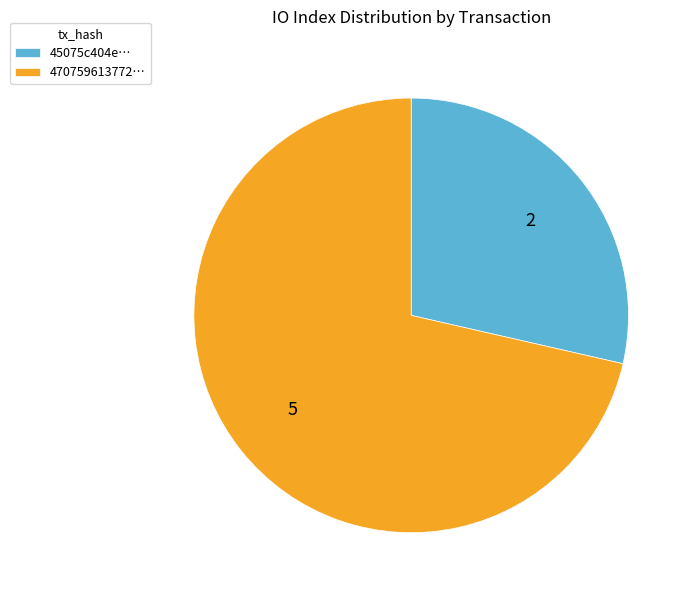

The 470759613772… slice represents 63% of the pie. True or false?

False